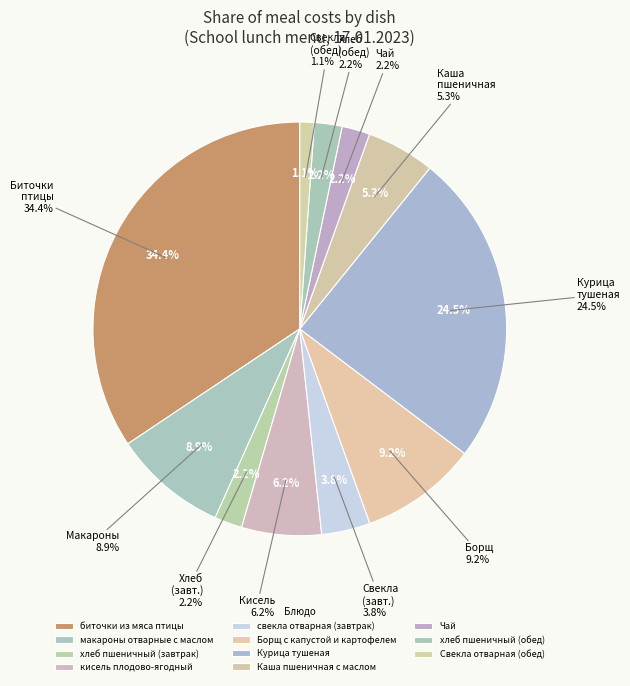

Count the number of slices in the pie.

11